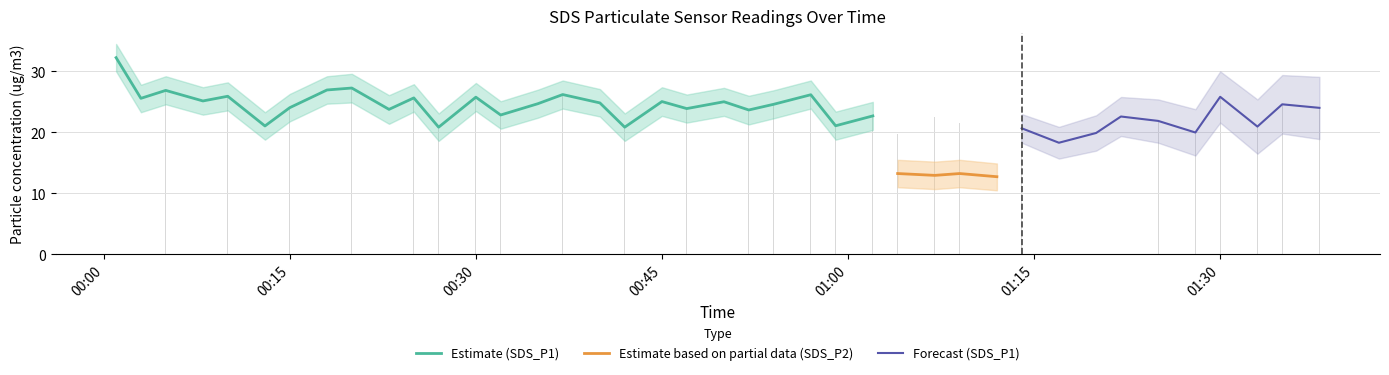

What is the difference between the SDS_P1_upper values at 2021/03/31 01:35 and 2021/03/31 00:42?

3.9